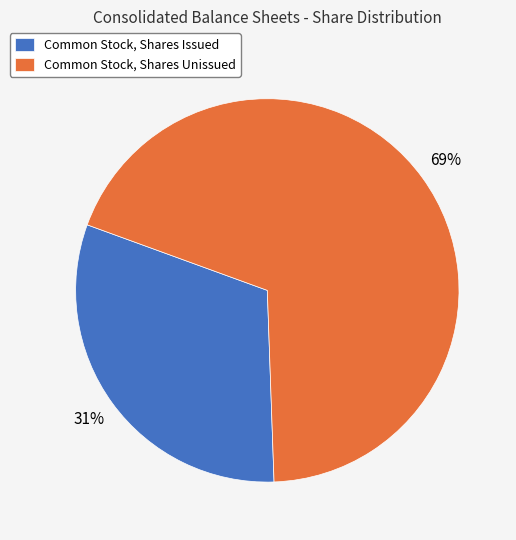

To the nearest percent, what portion does Common Stock, Shares Issued represent?

31%